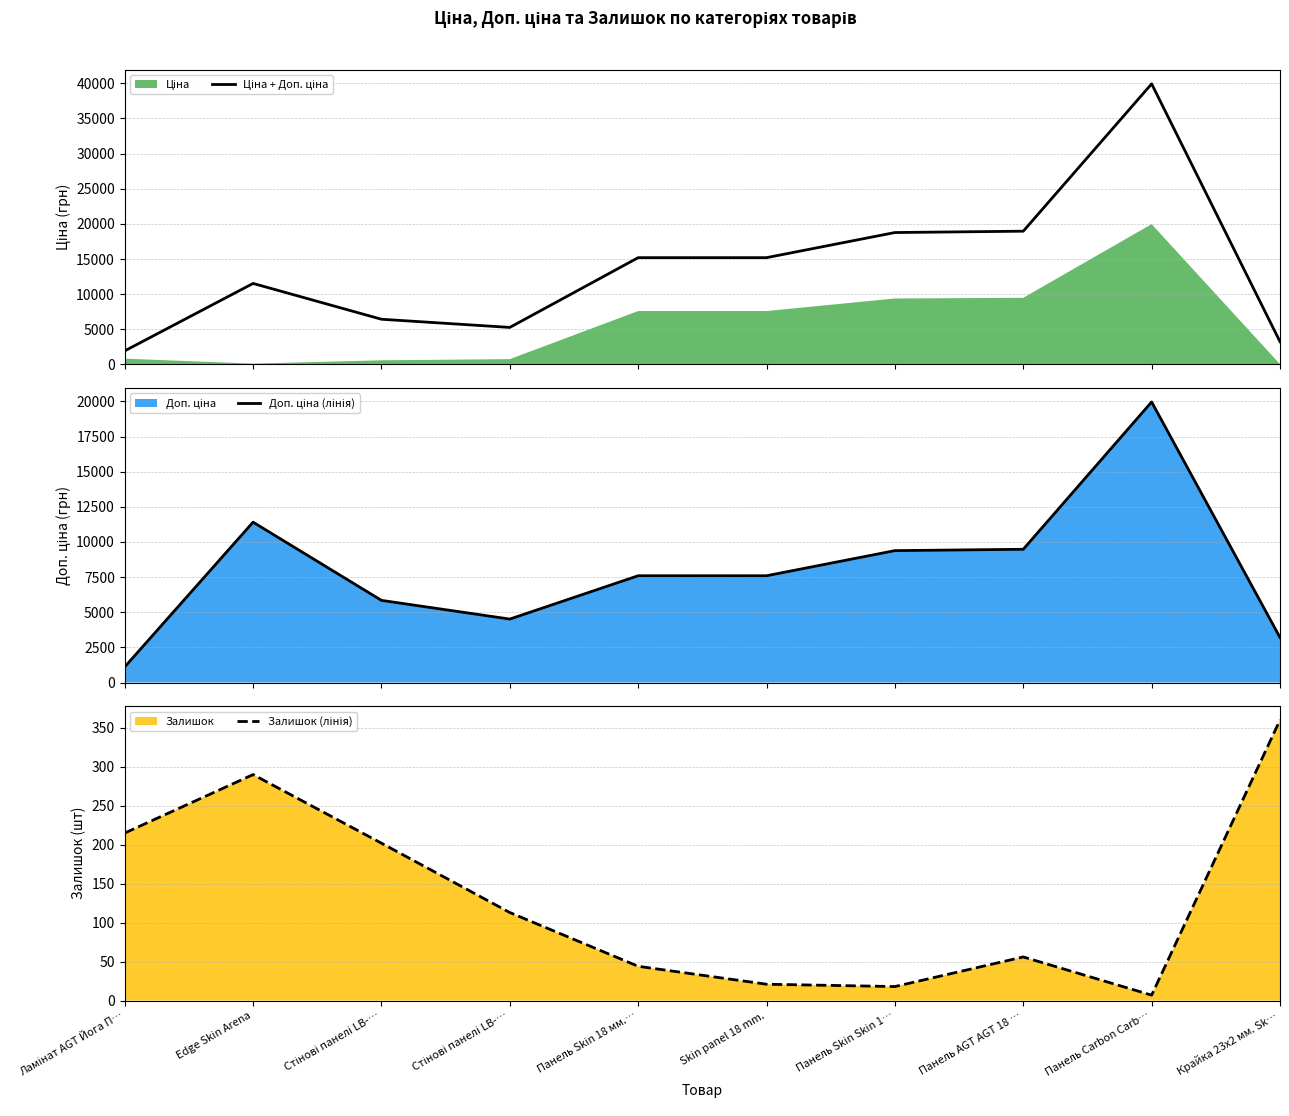

What is the difference between the maximum and minimum values in the Доп. ціна (лінія) series?

18855.0